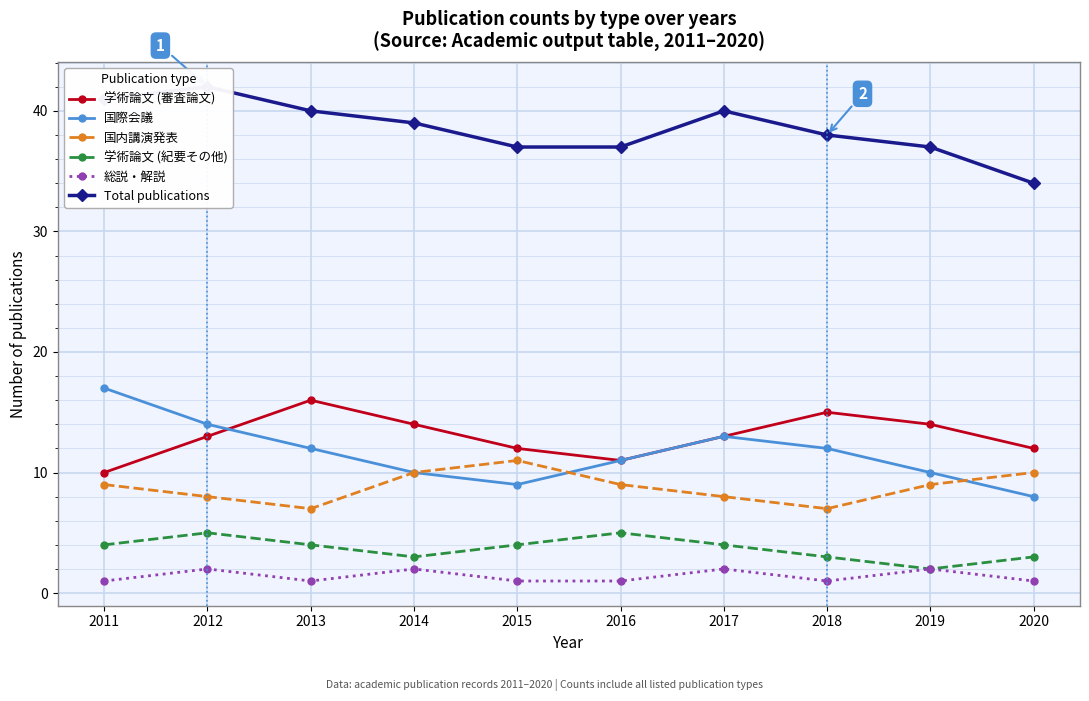

Reading left to right, list all the values displayed in this chart.

学術論文 (審査論文): 2011=10	2012=13	2013=16	2014=14	2015=12	2016=11	2017=13	2018=15	2019=14	2020=12
国際会議: 2011=17	2012=14	2013=12	2014=10	2015=9	2016=11	2017=13	2018=12	2019=10	2020=8
国内講演発表: 2011=9	2012=8	2013=7	2014=10	2015=11	2016=9	2017=8	2018=7	2019=9	2020=10
学術論文 (紀要その他): 2011=4	2012=5	2013=4	2014=3	2015=4	2016=5	2017=4	2018=3	2019=2	2020=3
総説・解説: 2011=1	2012=2	2013=1	2014=2	2015=1	2016=1	2017=2	2018=1	2019=2	2020=1
Total publications: 2011=41	2012=42	2013=40	2014=39	2015=37	2016=37	2017=40	2018=38	2019=37	2020=34